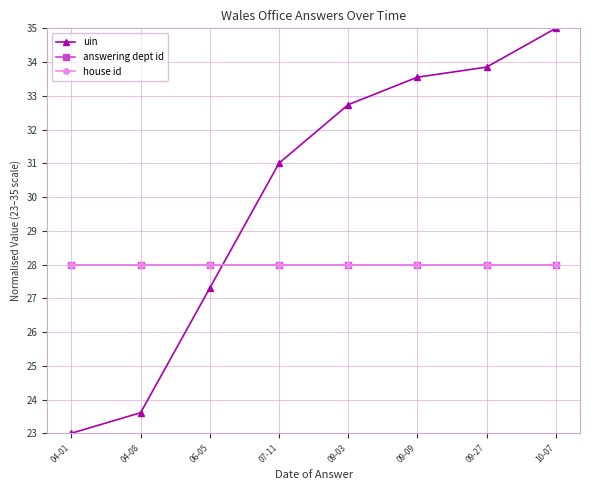

List the labels in order of house id value, largest first.

04-01, 04-08, 06-05, 07-11, 09-03, 09-09, 09-27, 10-07